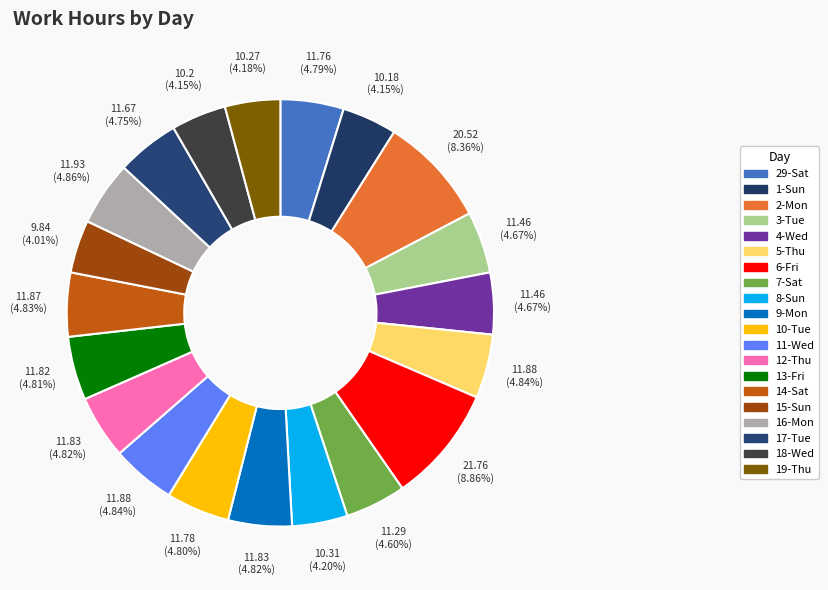

How many slices are in this pie chart?

20